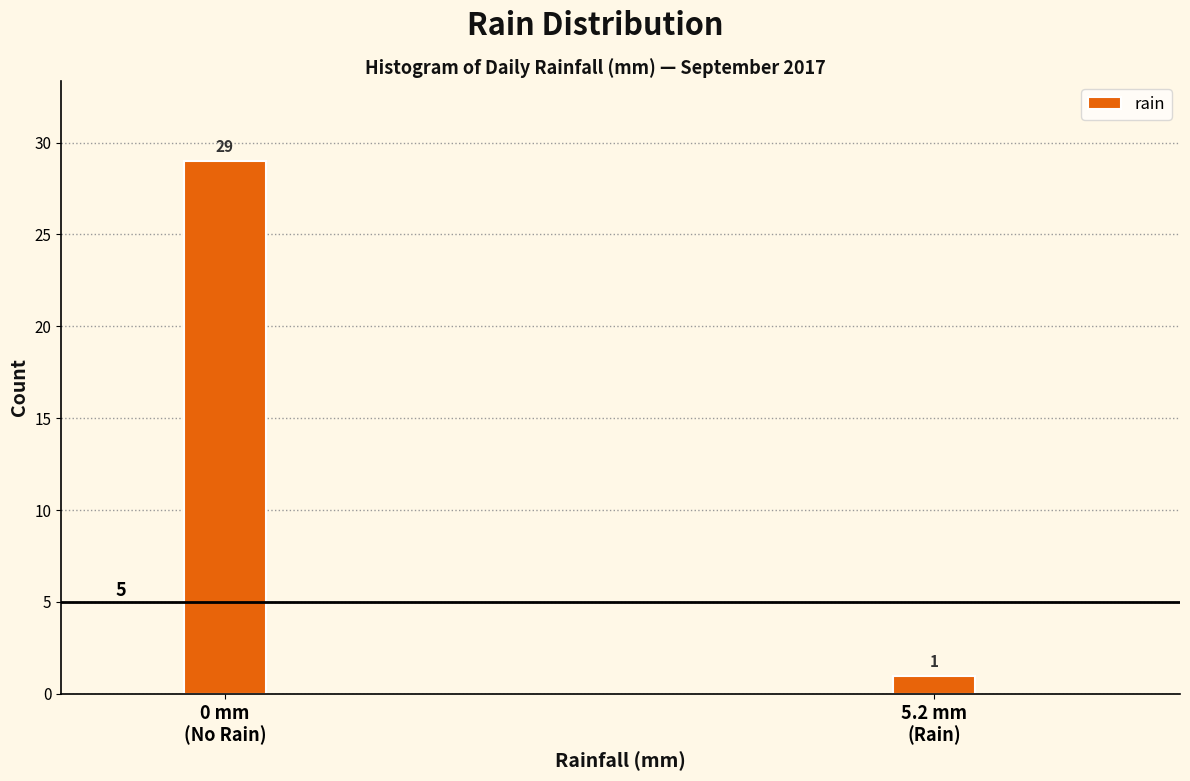

Reading right to left, list all the values displayed in this chart.

1	29